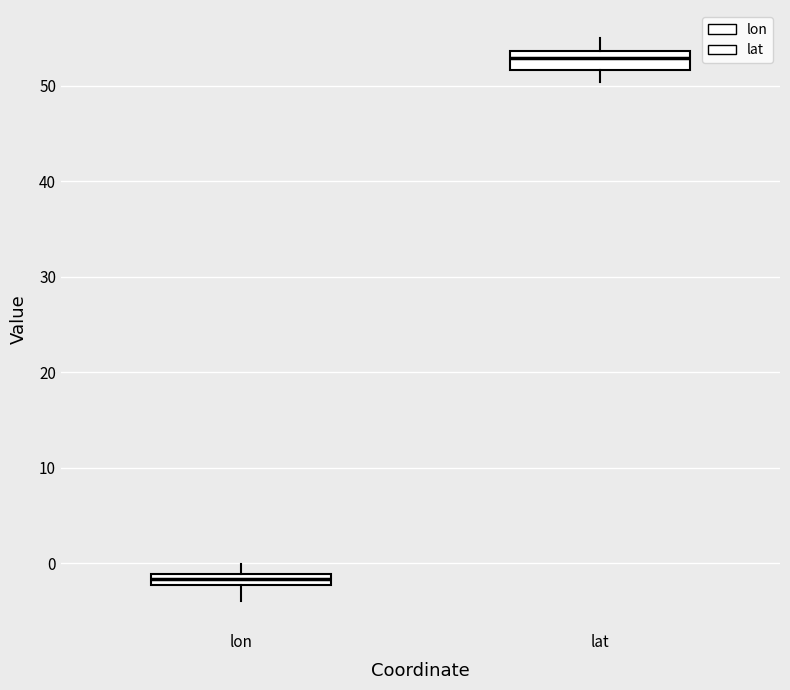

Where is the upper edge of the box for lon on the y-axis? The values are not printed on the chart, so give them approximately, as read against the axis.

-1